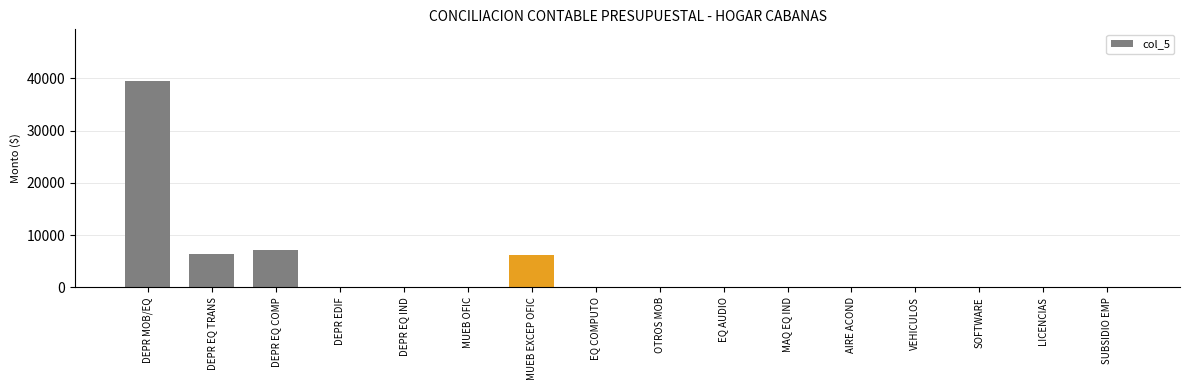

How many distinct data groups are displayed?

1